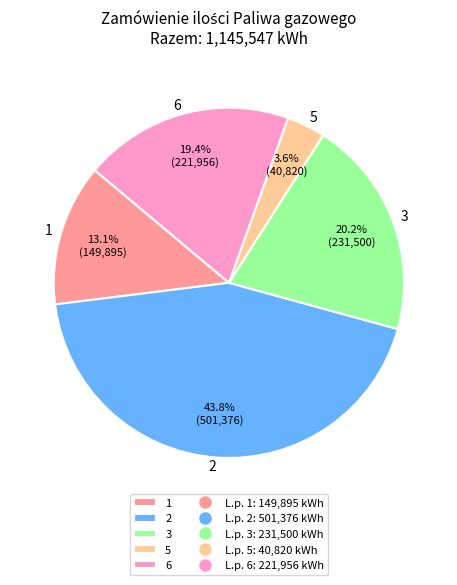

What percentage is the 3 slice, to the nearest percent?

20%